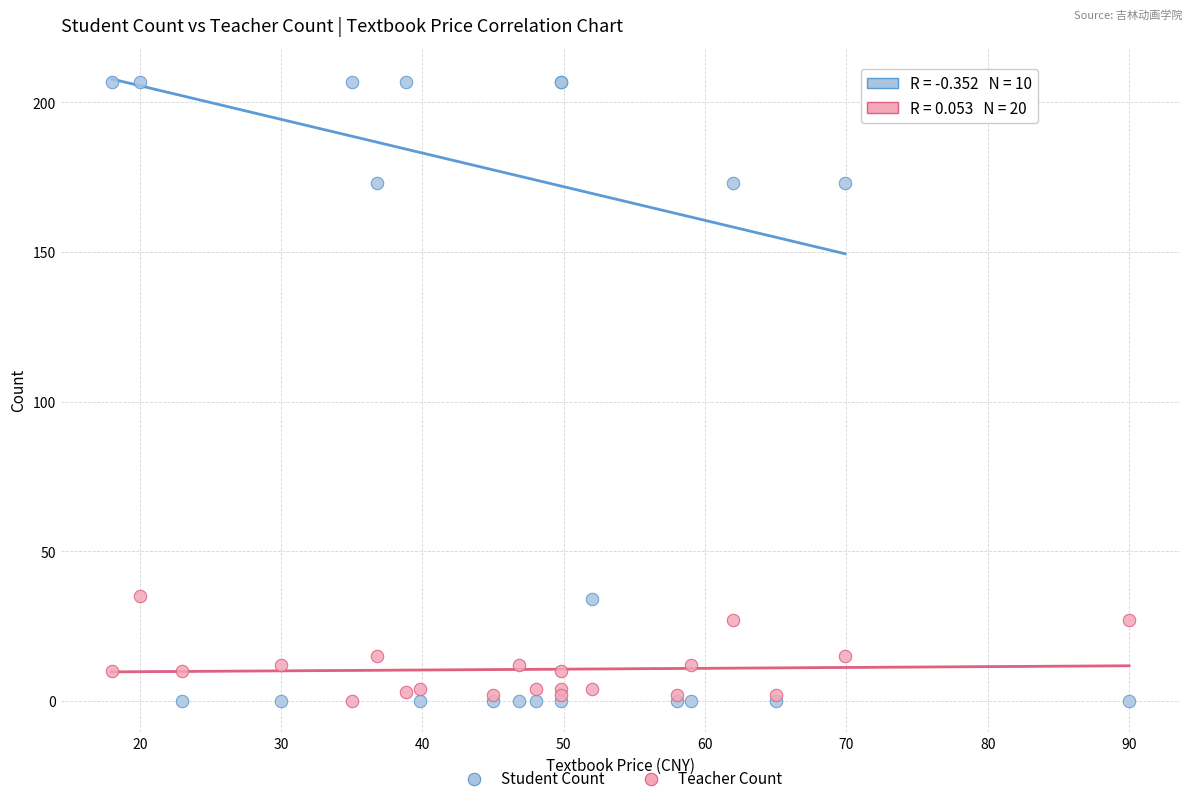

What are all the series names shown in the legend?

Student Count, Teacher Count